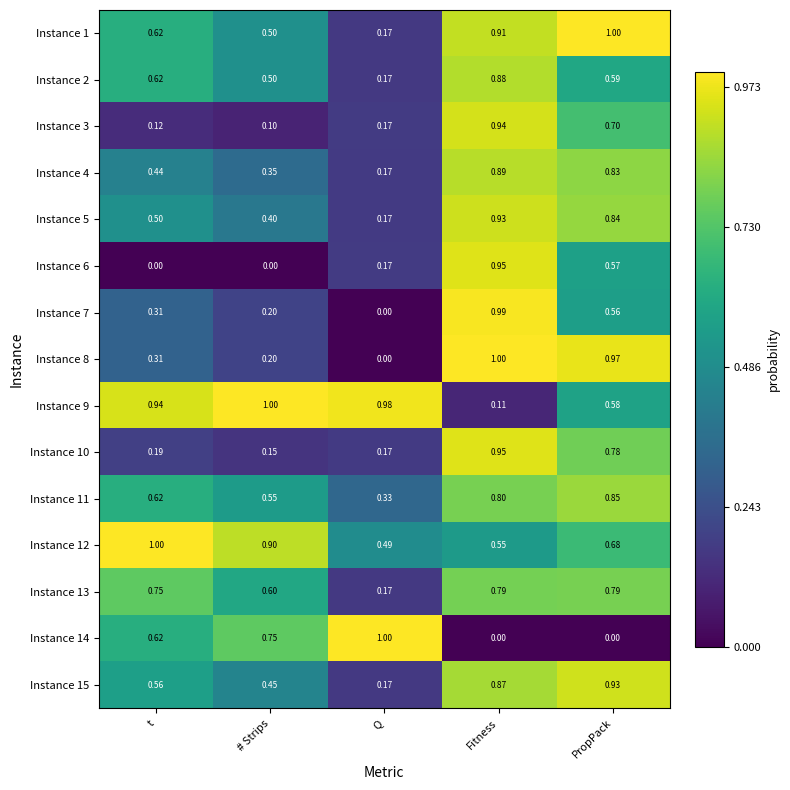

Which category has the highest value in the Instance 1 series?

PropPack